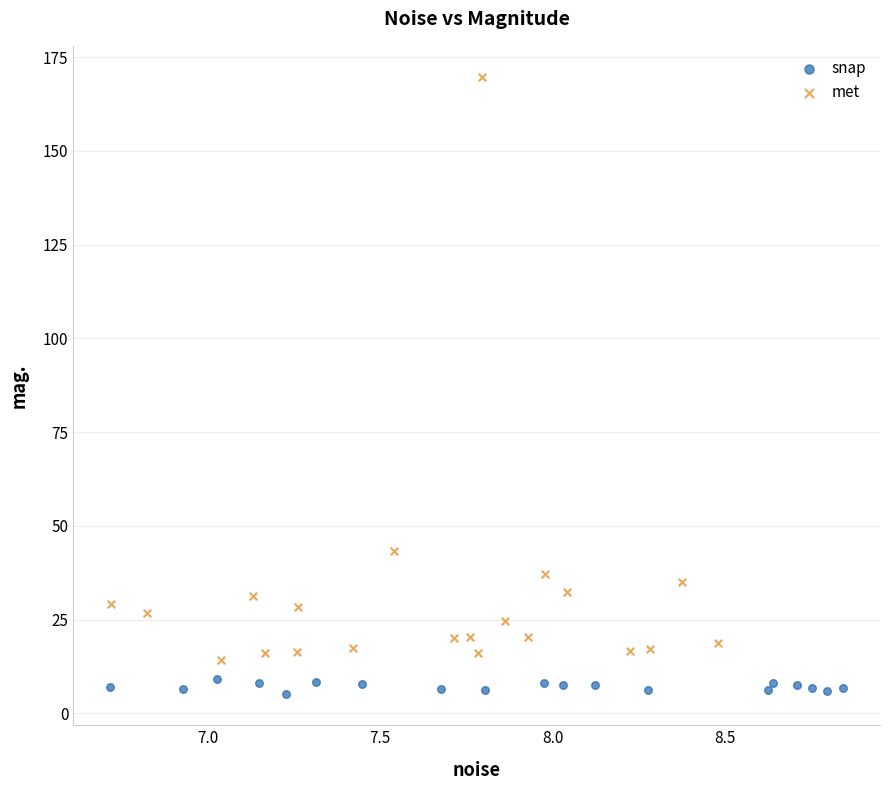

What are all the series names shown in the legend?

snap, met